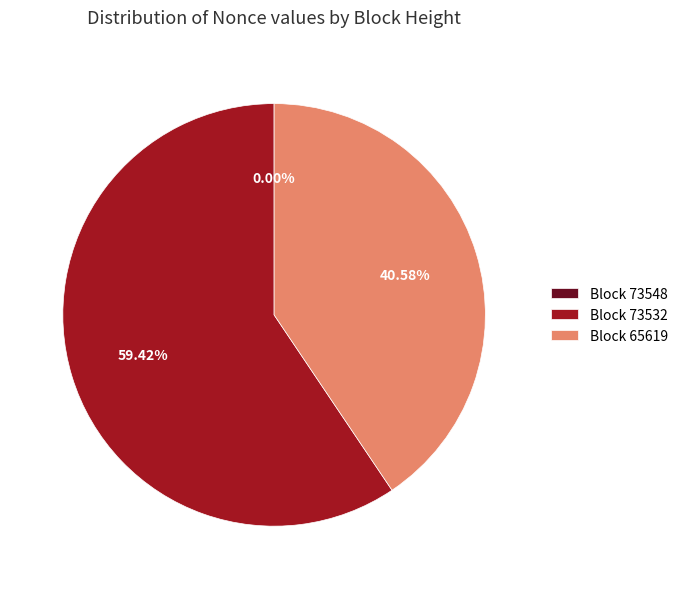

What is the ratio of the value at Block 73532 to the value at Block 65619?

1.5